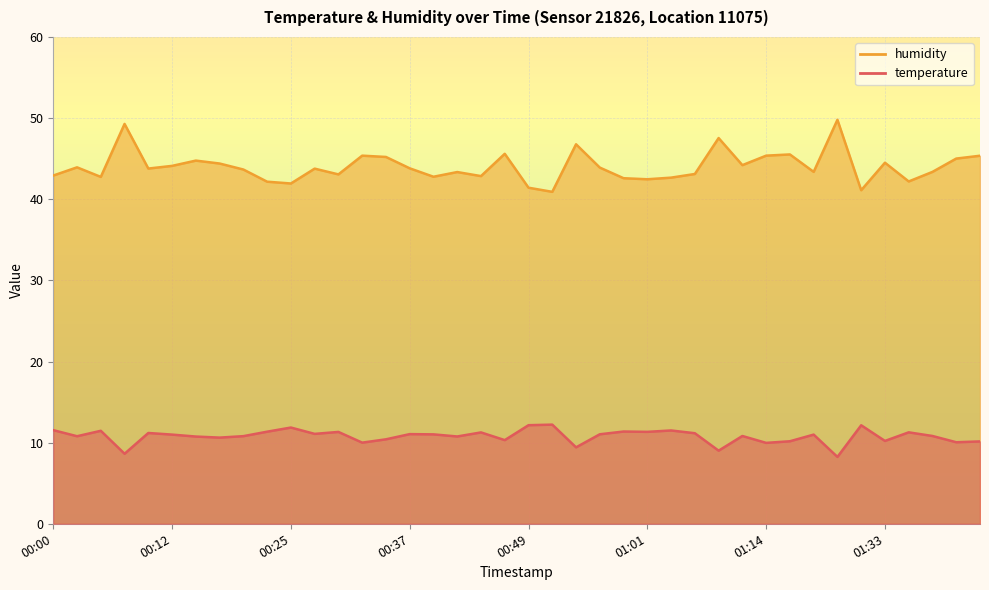

How many data points in temperature are less than 10?

5